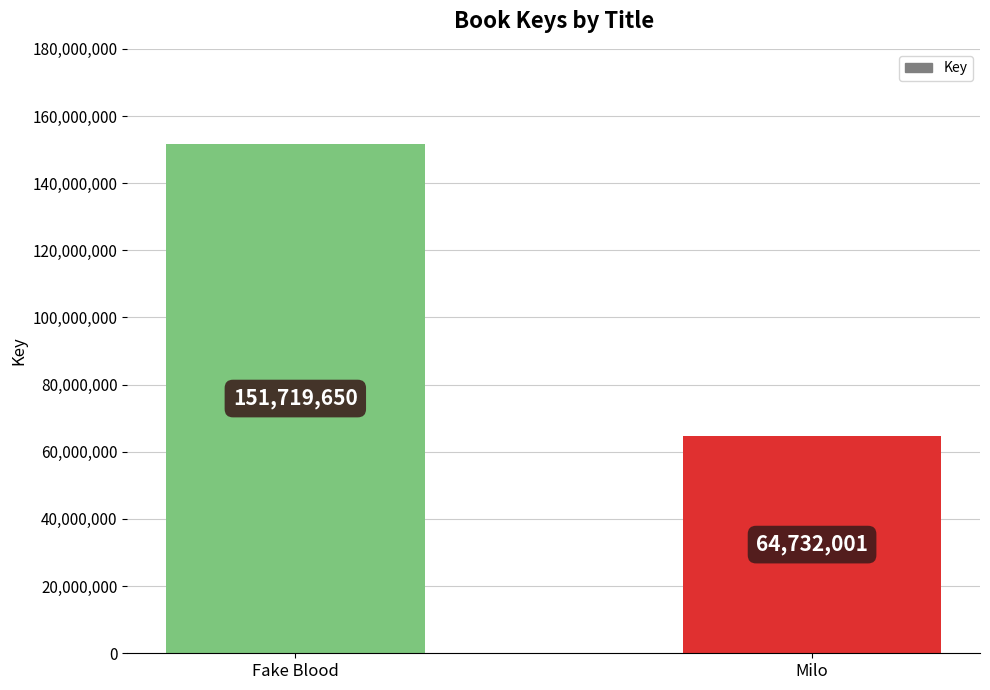

What position from the left is Fake Blood?

1